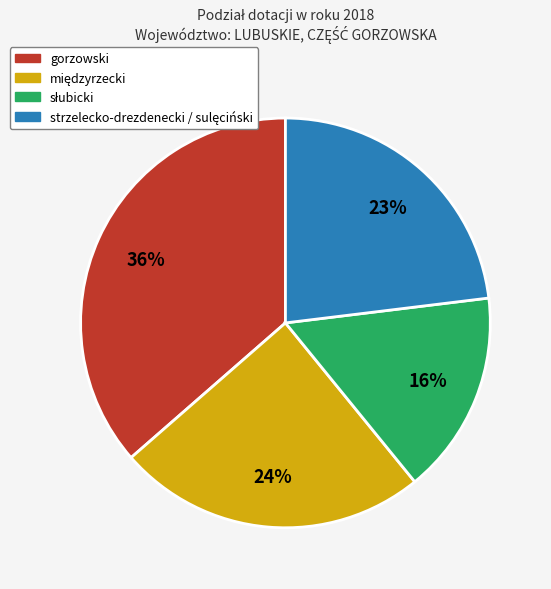

To the nearest percent, what is the average slice percentage?

25%